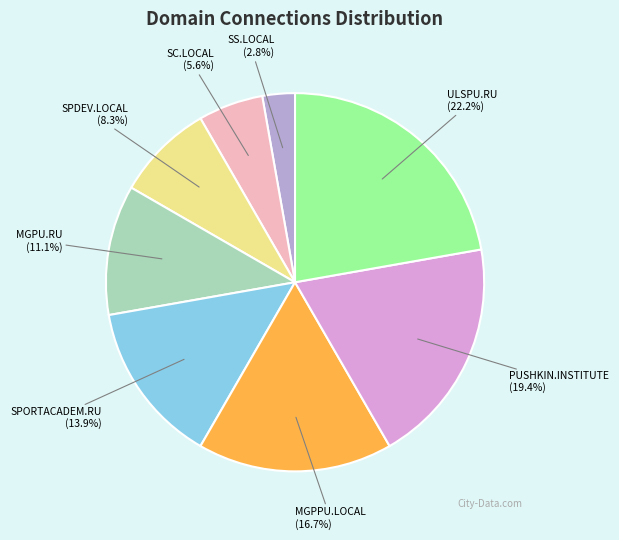

To the nearest percent, what is the difference between the SPORTACADEM.RU and PUSHKIN.INSTITUTE slice percentages?

6%